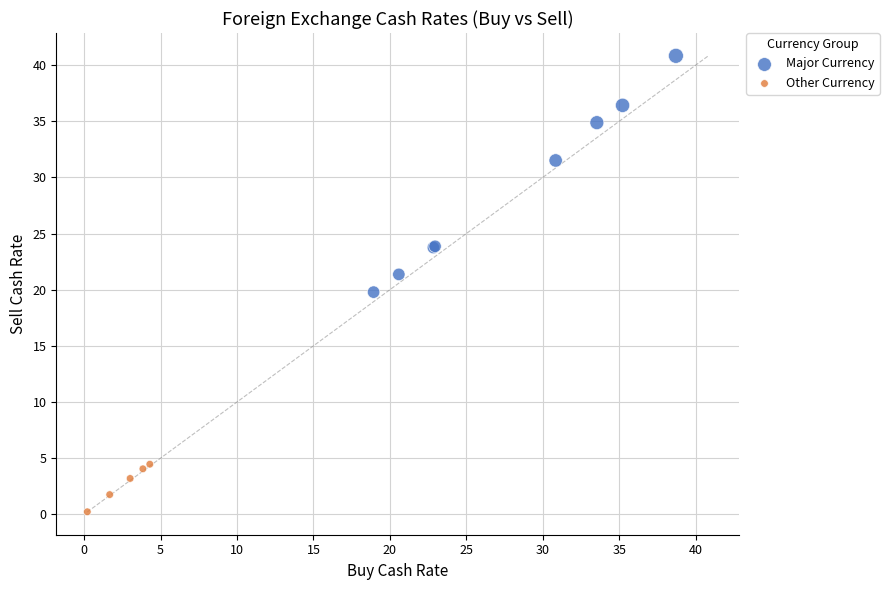

Which series reaches the maximum Y coordinate?

Major Currency